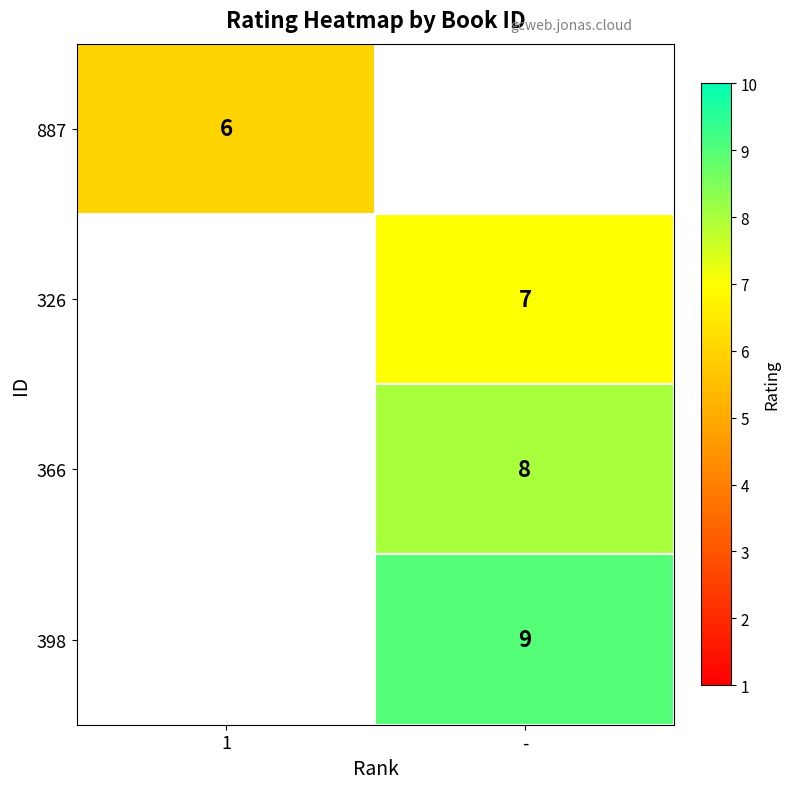

True or false: 326 has a value of 9 at -.

False